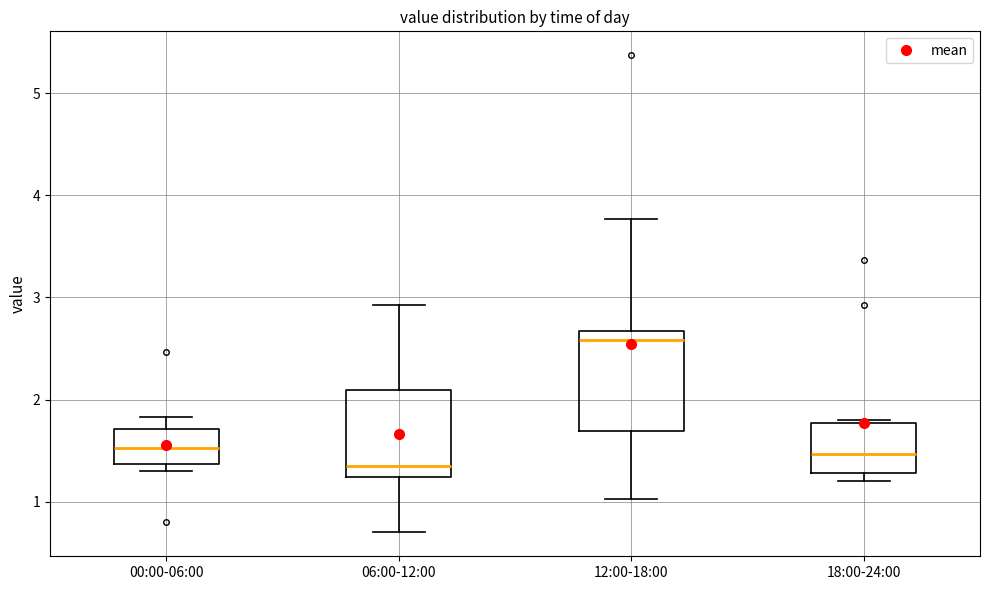

Reading left to right, transcribe this box plot: for each box, give where its median line is, the range the box spans, and where its two whiskers end, as read against the y-axis. The values are not printed on the chart, so give them approximately, as read against the axis.

00:00-06:00: median 1.5, box 1.4 to 1.7, whiskers 1.3 to 1.8
06:00-12:00: median 1.4, box 1.2 to 2.1, whiskers 0.7 to 2.9
12:00-18:00: median 2.6, box 1.7 to 2.7, whiskers 1.0 to 3.8
18:00-24:00: median 1.5, box 1.3 to 1.8, whiskers 1.2 to 1.8